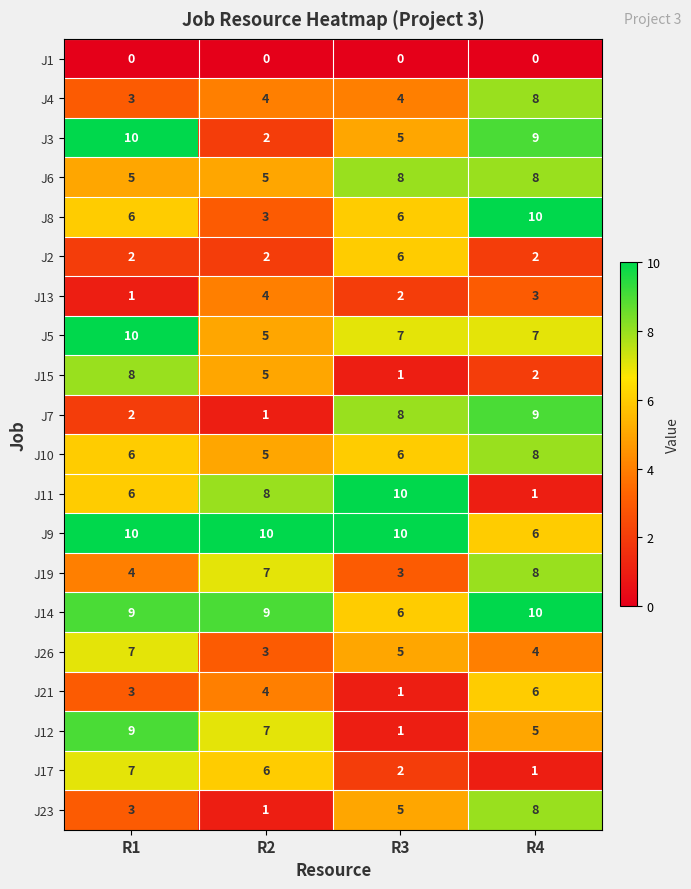

What is the difference between the highest and lowest values at R3?

10